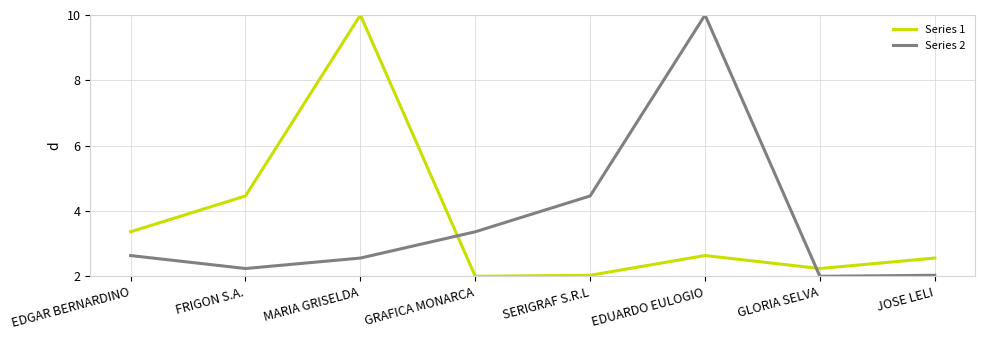

Rank the series at GRAFICA MONARCA from lowest to highest value.

Series 1, Series 2